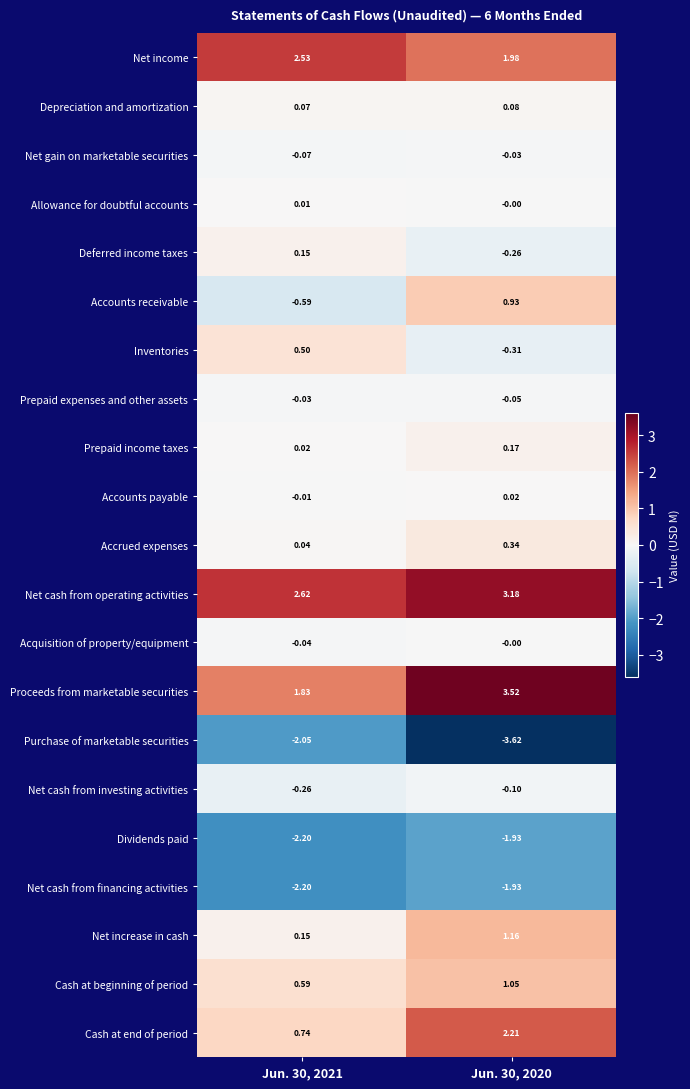

Which series has the widest spread of values?

Proceeds from marketable securities